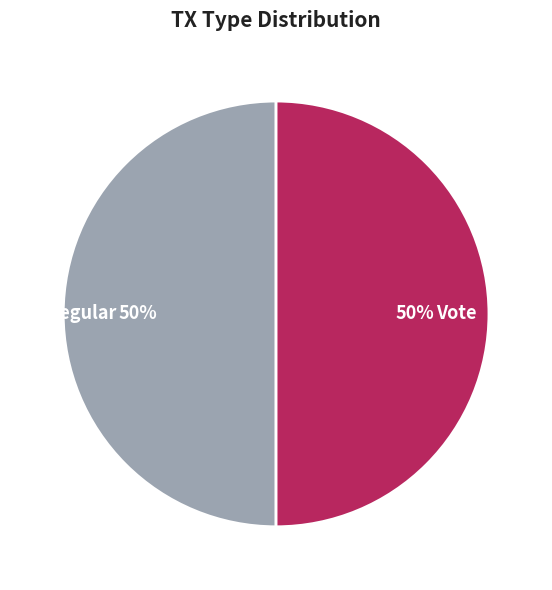

Approximately how many times larger is the value at Regular compared to Vote?

1.0